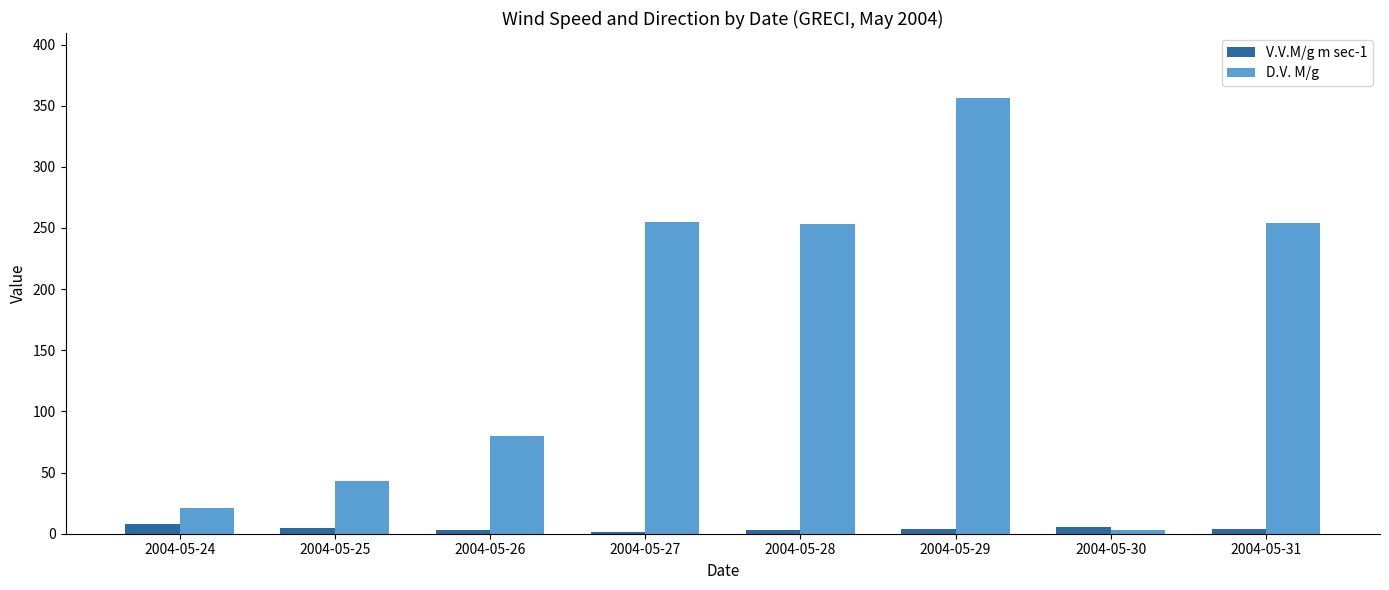

Which series has the largest range (max minus min)?

D.V. M/g